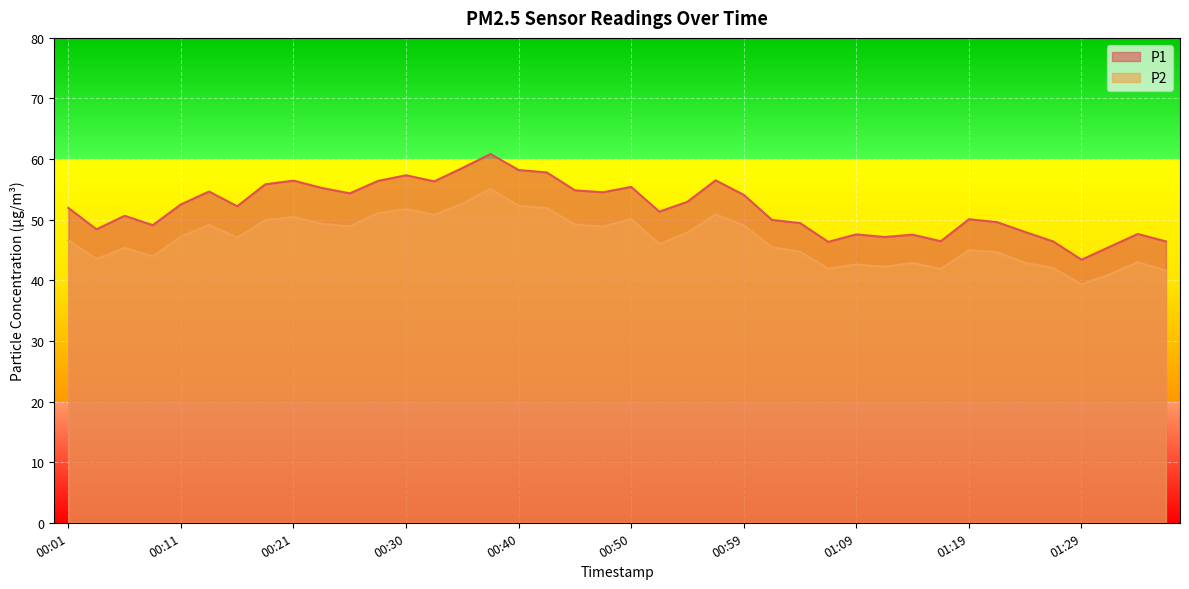

True or false: P2 and P1 cross at least once.

False